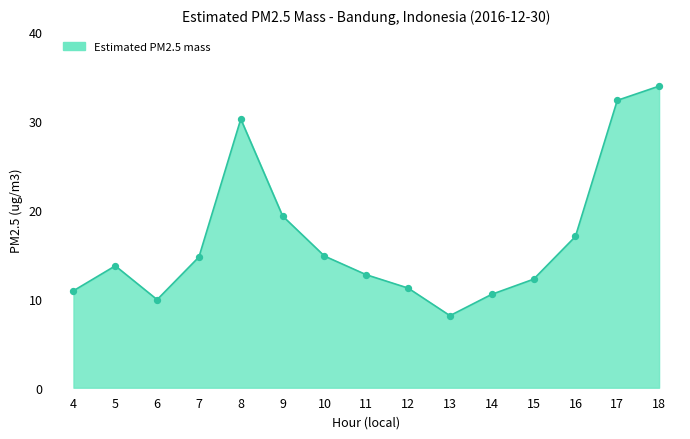

What is the change in value from 10 to 16?

+2.2